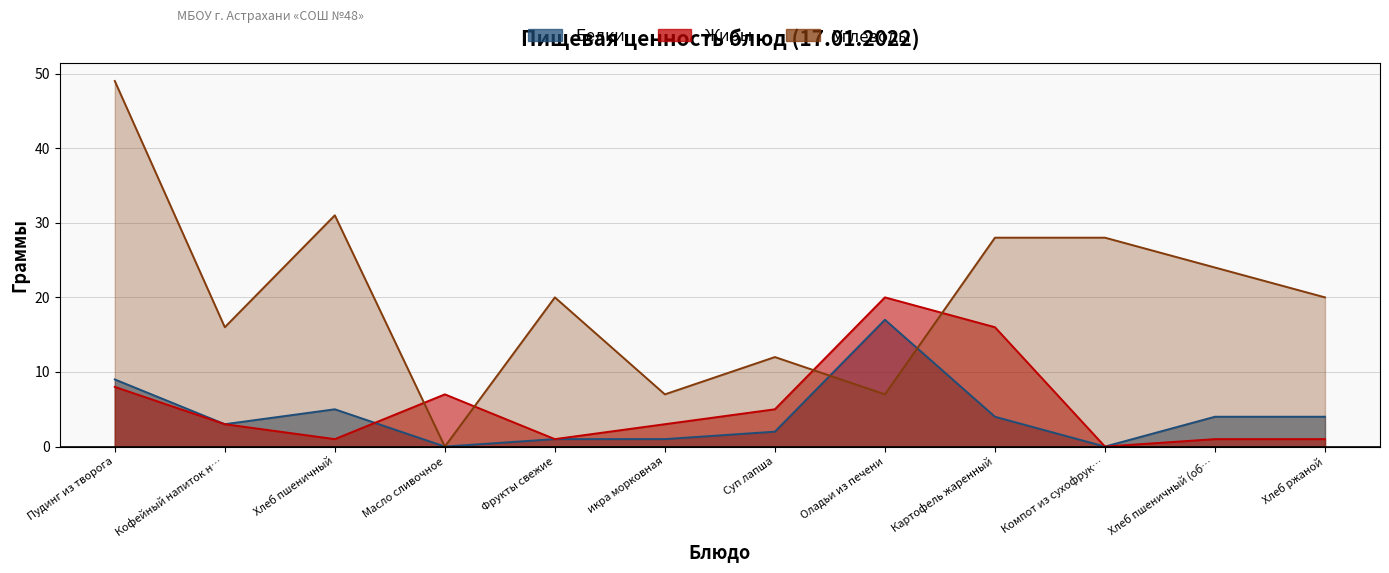

Between Картофель жаренный and Хлеб пшеничный (об…, which series saw the biggest shift?

Жиры